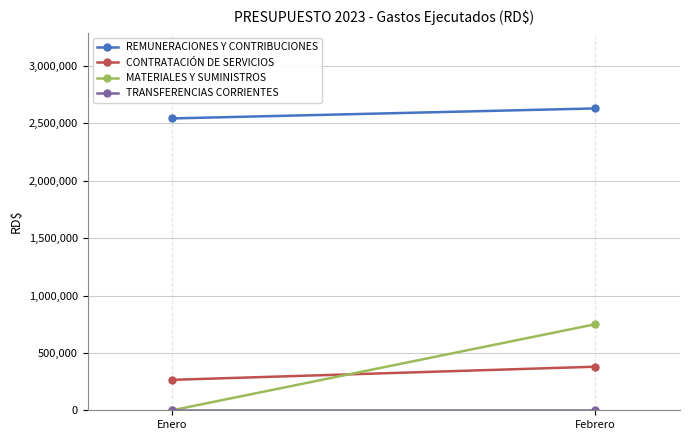

What is the label of the 2nd point from the left?

Febrero